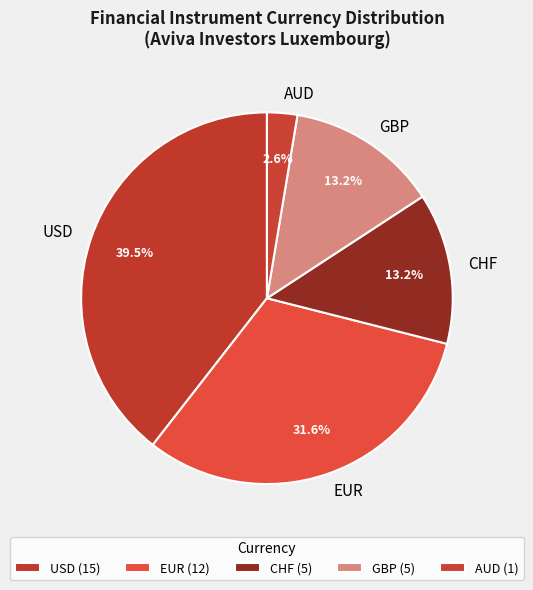

Is there a majority slice in this chart?

No